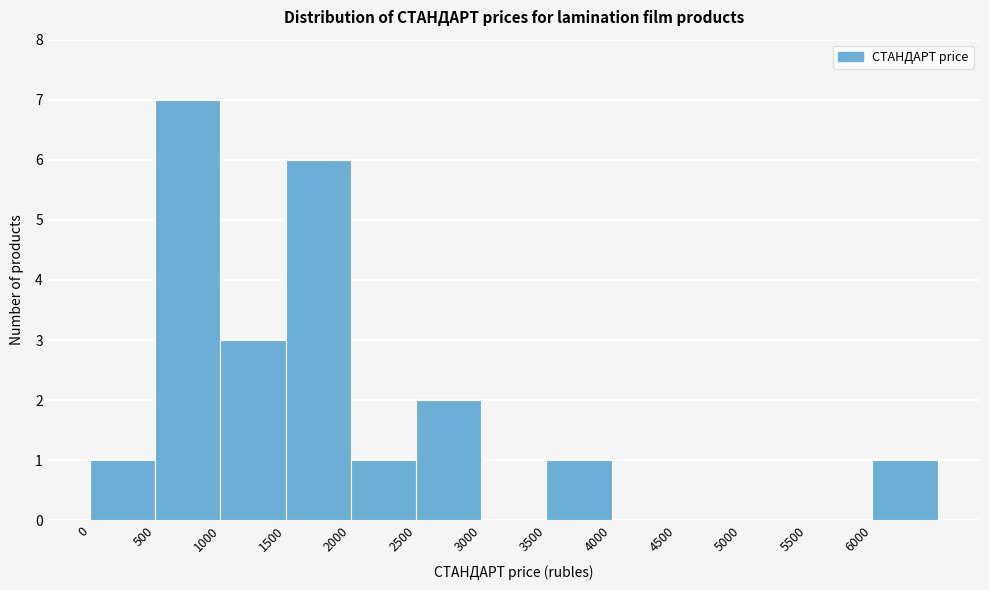

What is the height of the bar covering 0 to 500 on the x-axis? The values are not printed on the chart, so give them approximately, as read against the axis.

1